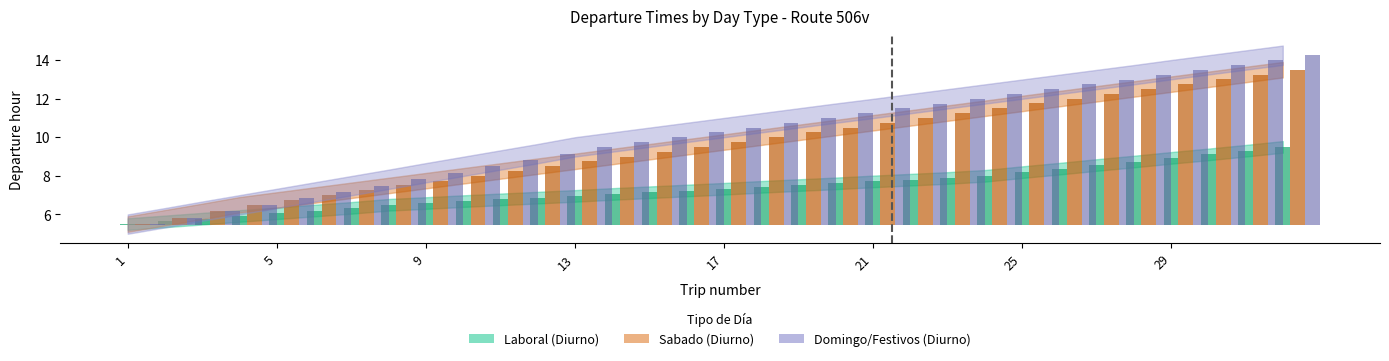

How many groups of bars are there?

32